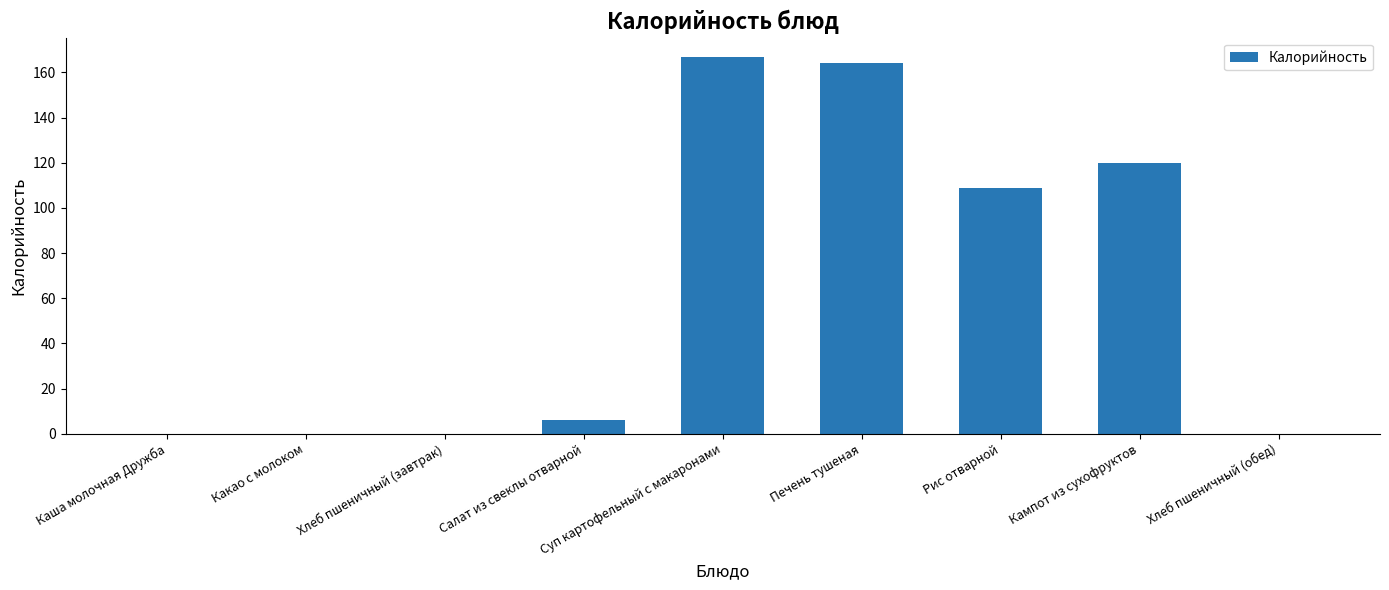

How many distinct data groups are displayed?

1